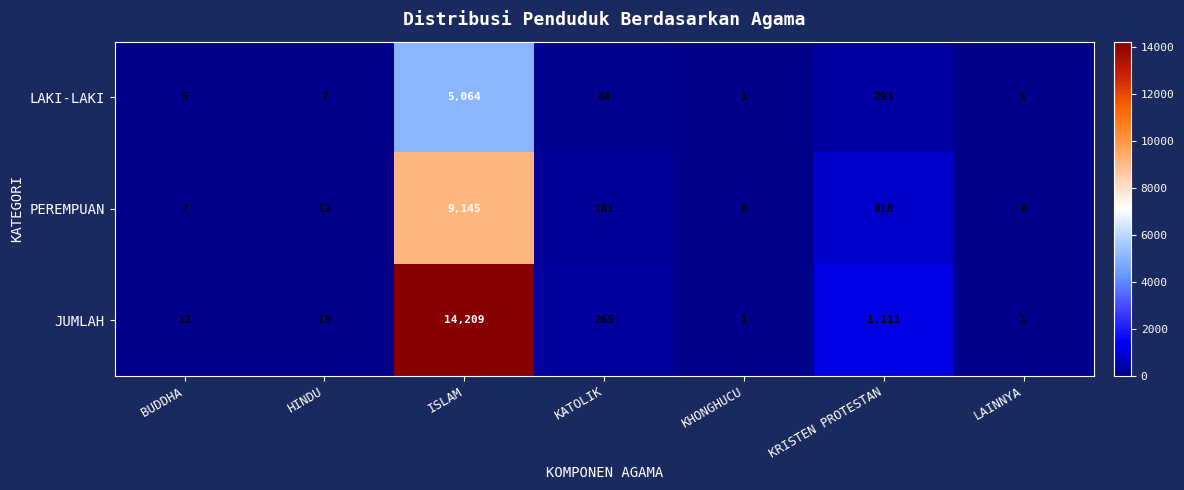

Is it true that JUMLAH equals 12 at BUDDHA?

True